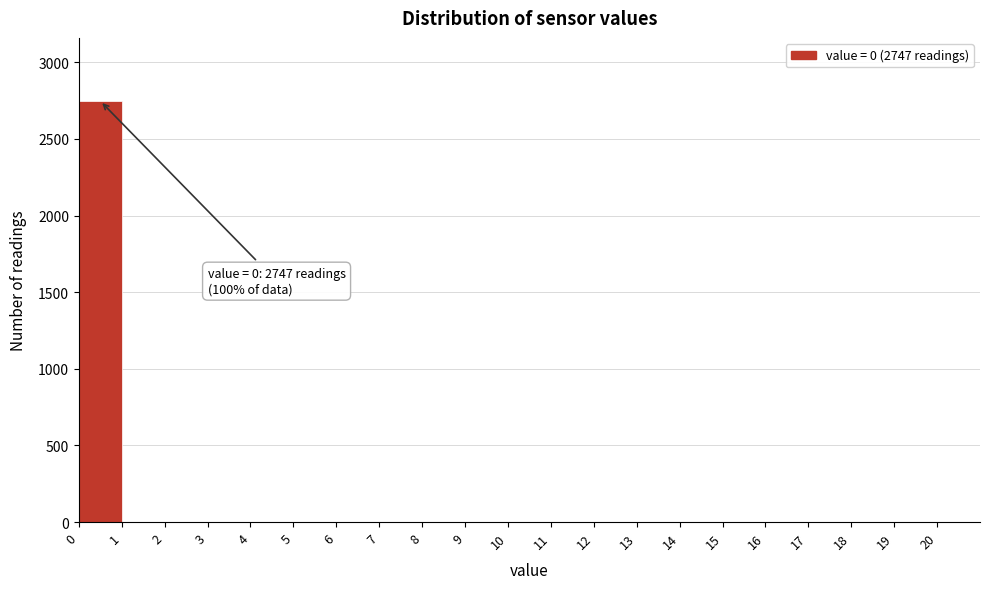

Over which range of the x-axis is the bar tallest?

0 to 1